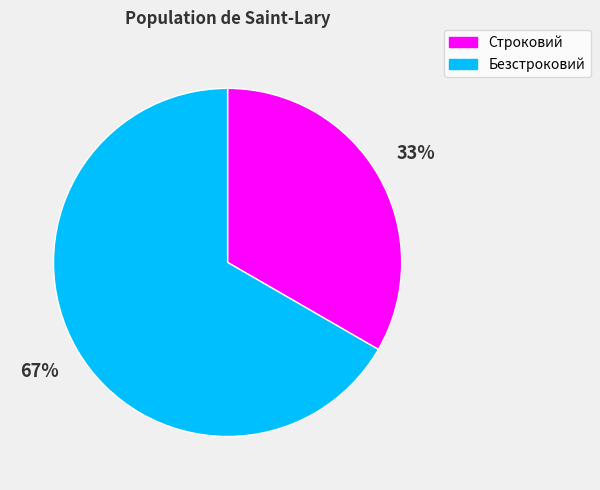

The Строковий slice represents 24% of the pie. True or false?

False